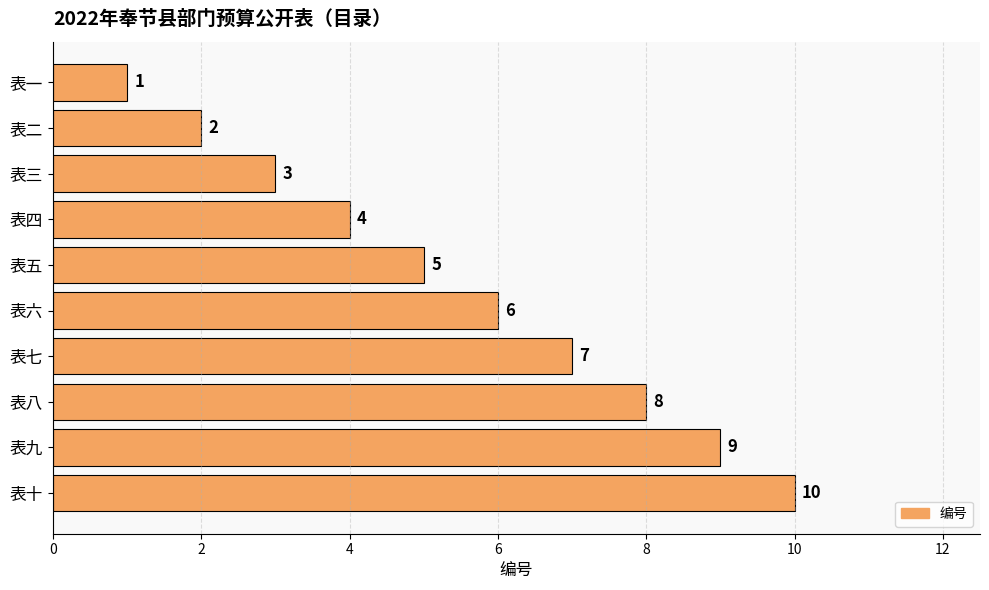

What is the difference between the second highest and minimum values?

8